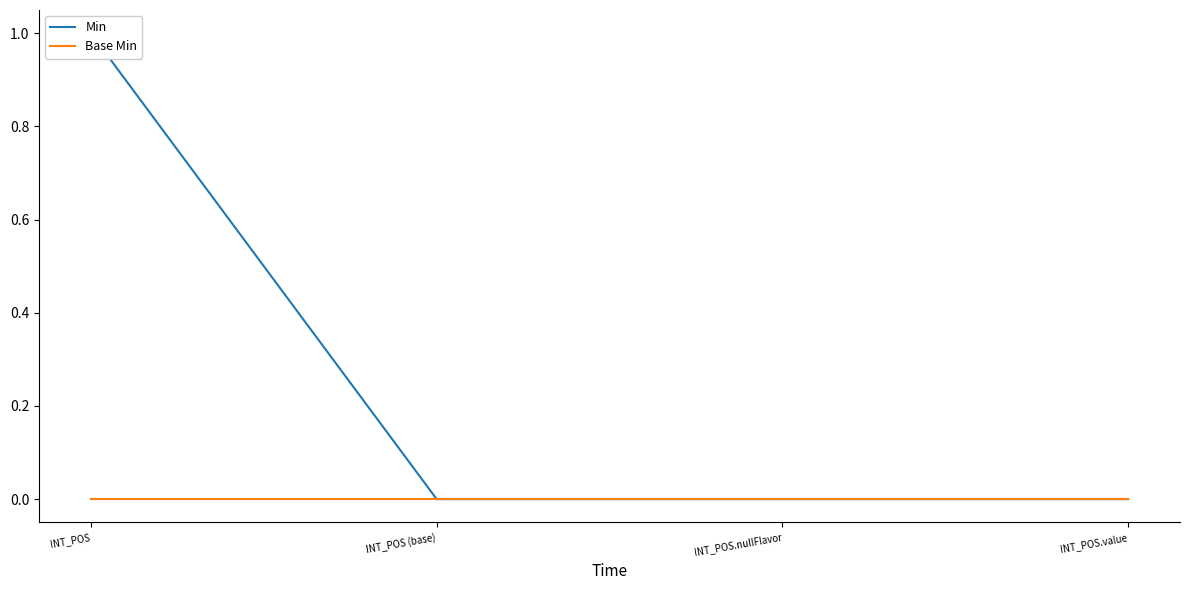

Rank the categories by Min value from lowest to highest.

INT_POS (base), INT_POS.nullFlavor, INT_POS.value, INT_POS